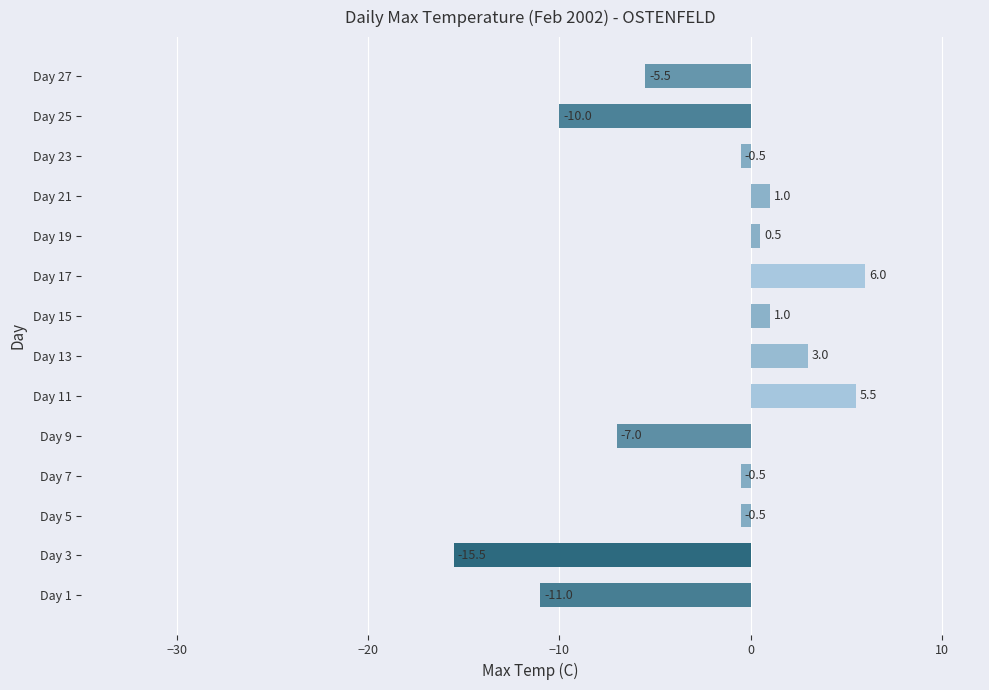

Are the bars grouped side by side (vs. stacked)?

No